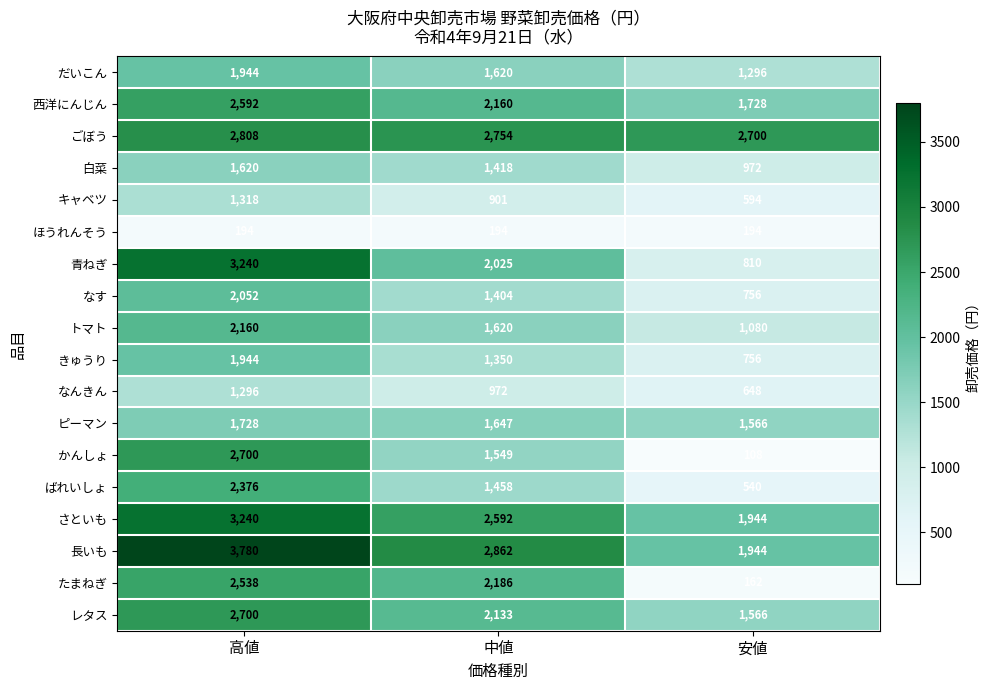

Which series has the largest total across all categories?

長いも